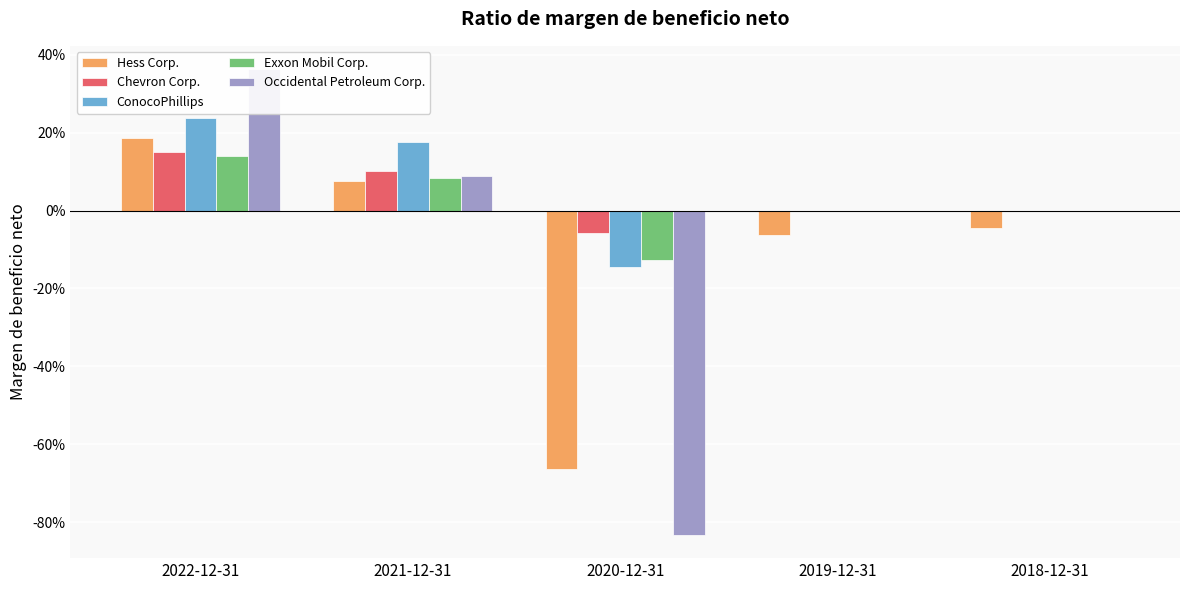

What position from the left is 2018-12-31?

5